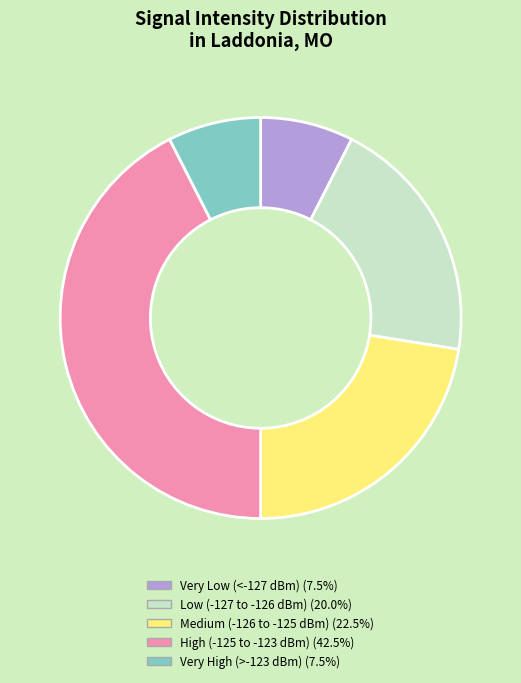

Does any single category account for the majority?

No